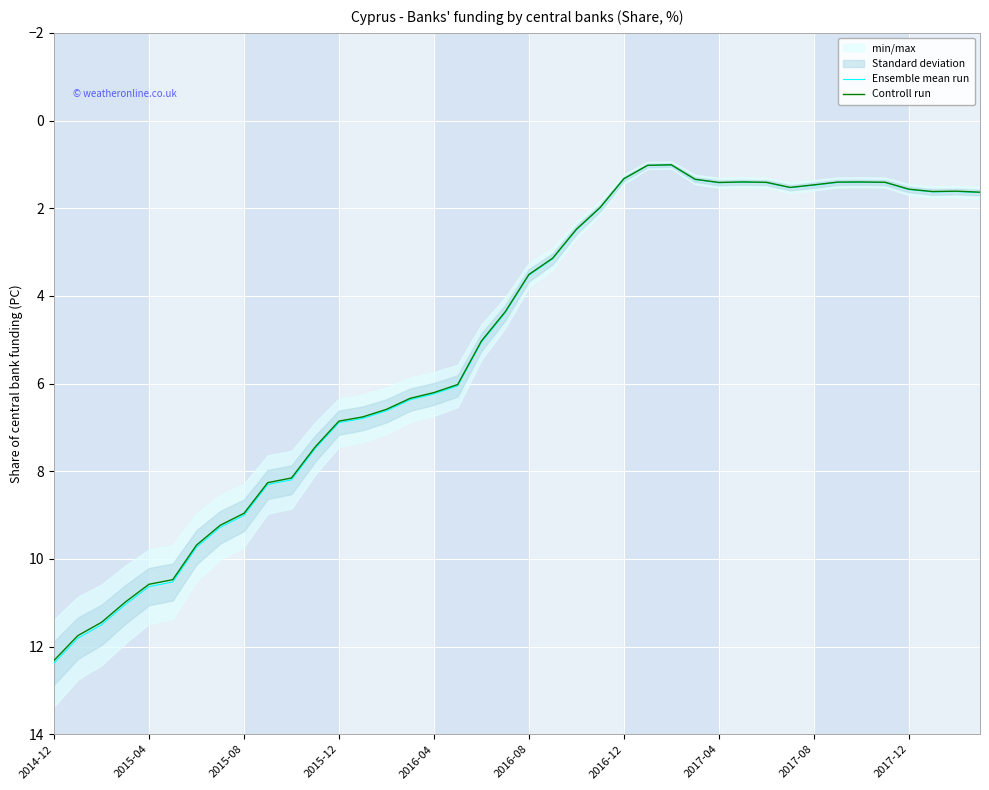

At which label does Controll run first exceed 4?

2014-12